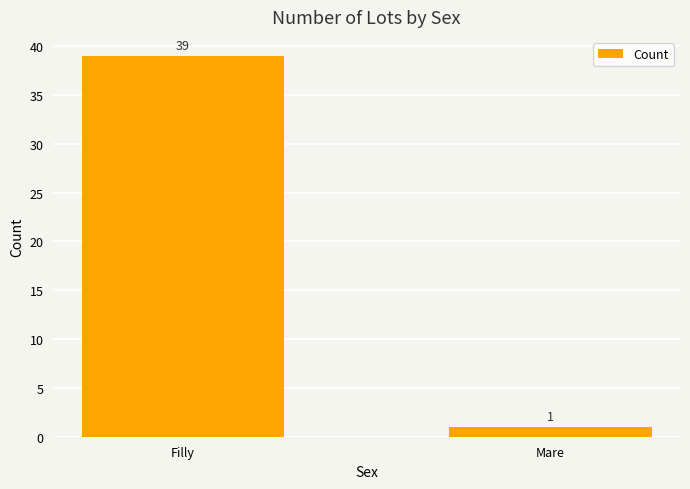

What is the greatest value displayed?

39